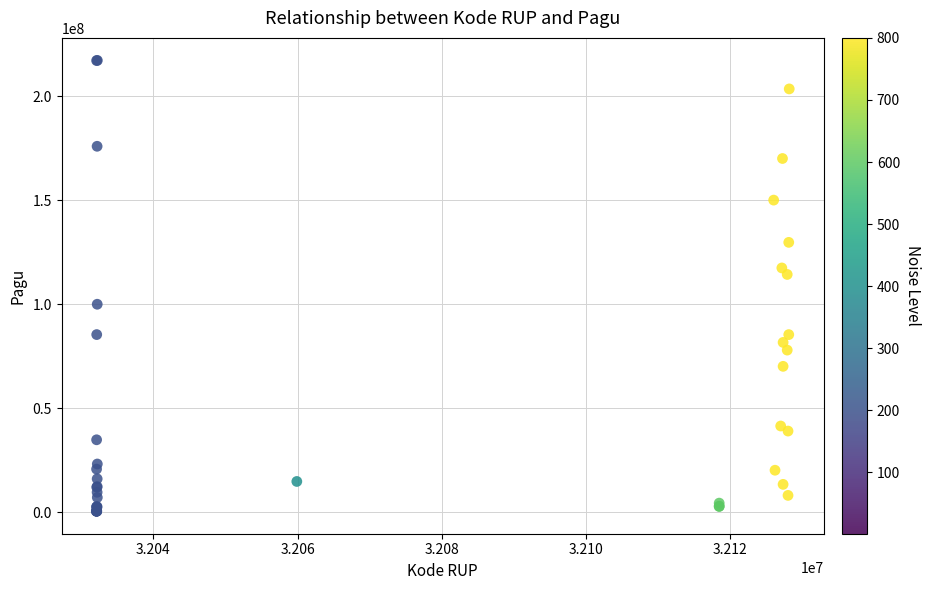

What Y value in the scatter plot is closest to 108830000?

114296000